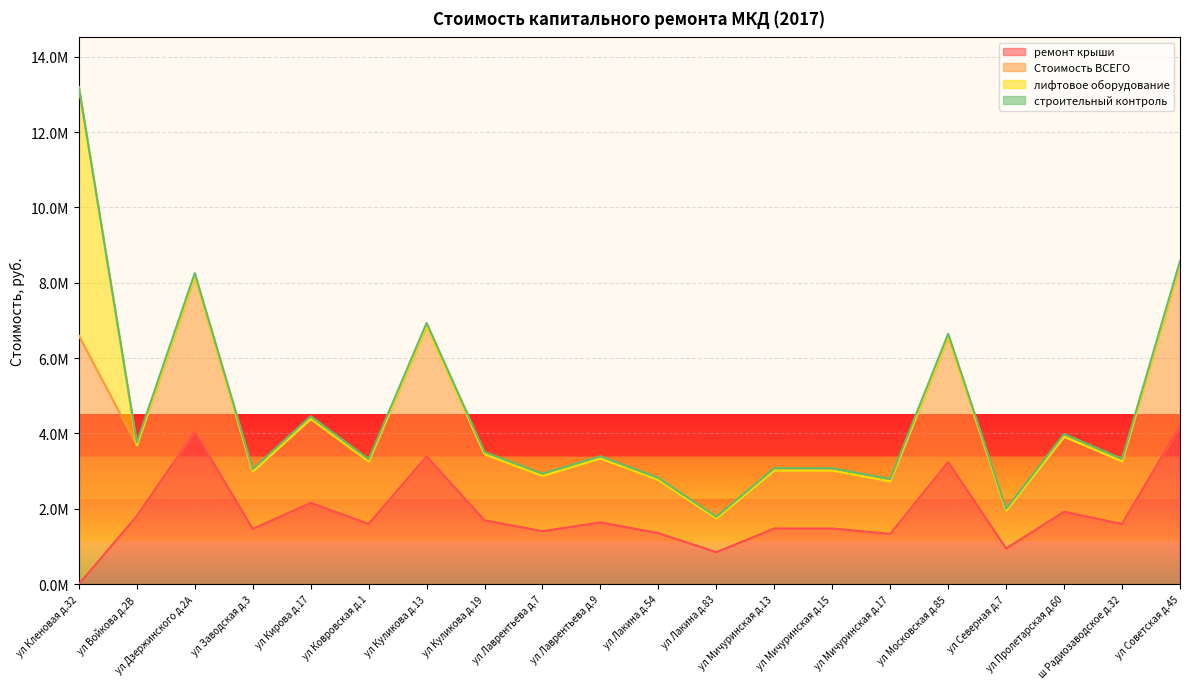

True or false: Стоимость ВСЕГО and ремонт крыши intersect in this chart.

False